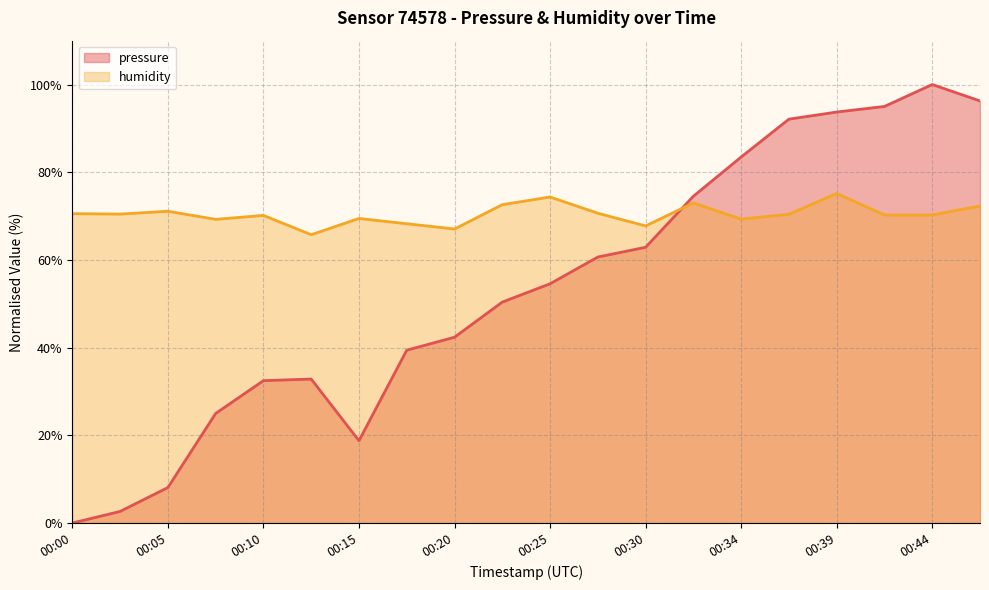

What is the difference between the maximum and minimum values in the pressure series?

100.0